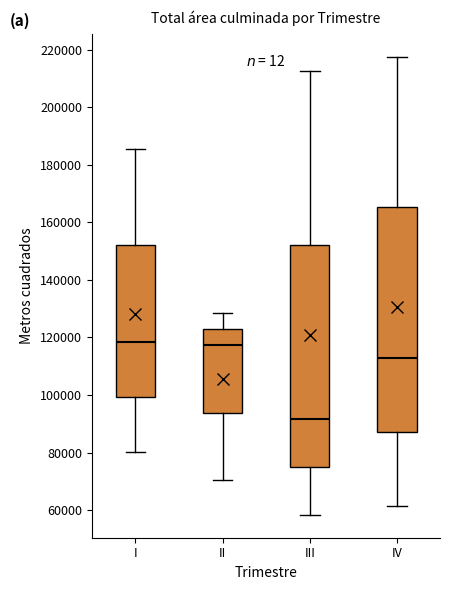

Where does the lower whisker of the box for III end on the y-axis? The values are not printed on the chart, so give them approximately, as read against the axis.

58000